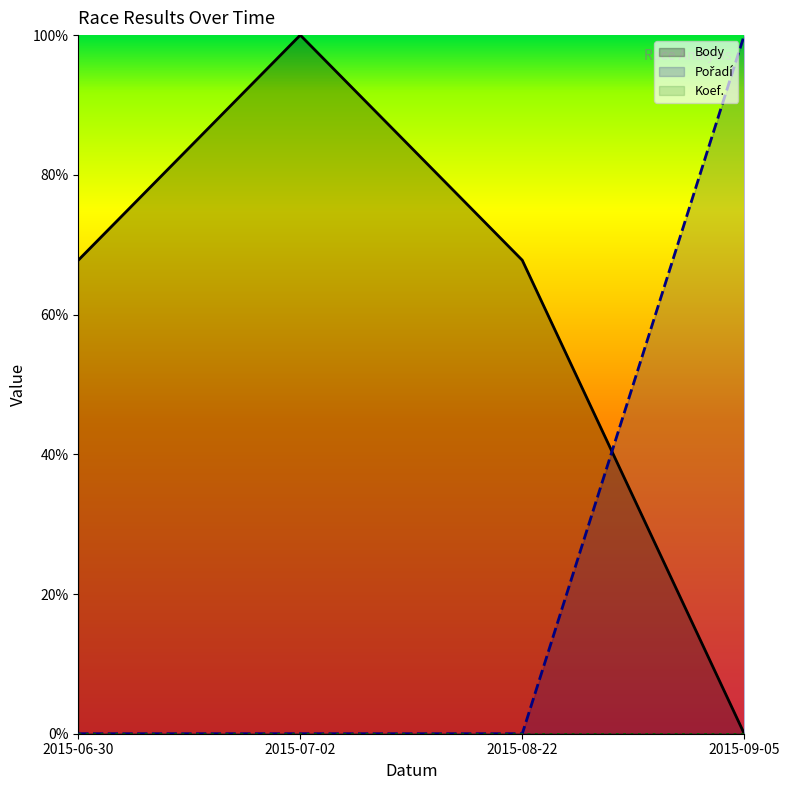

How many lines are shown in the chart?

3